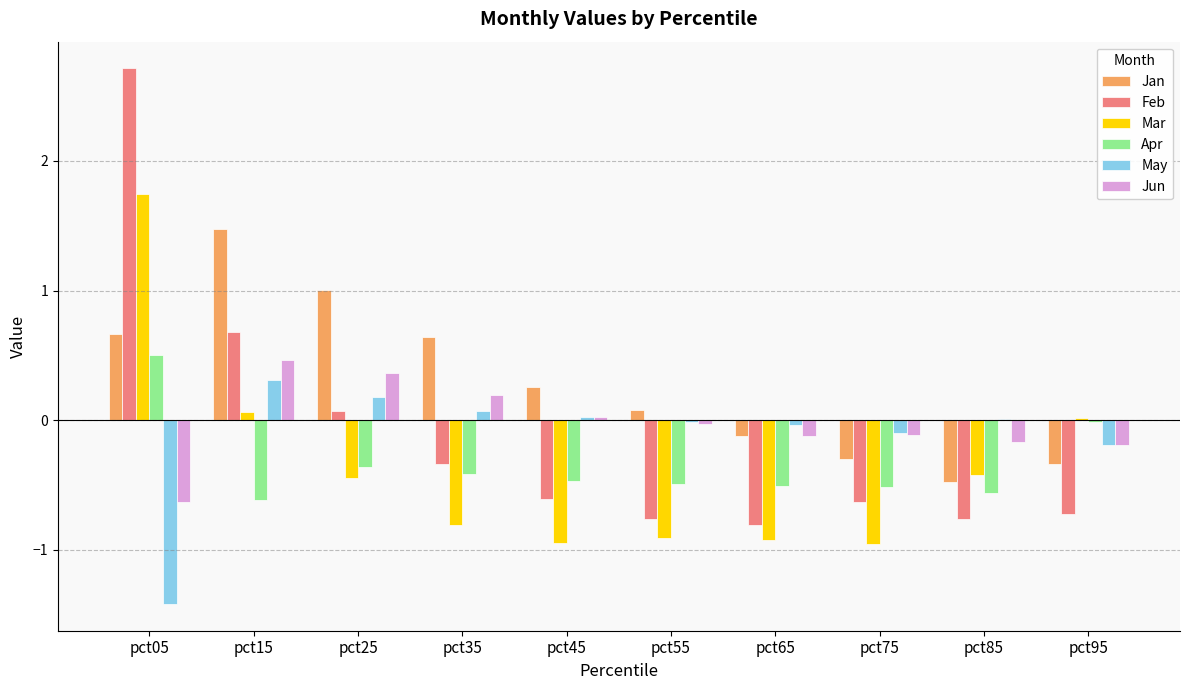

What is the sum of the Feb values at pct15 and pct45?

0.1